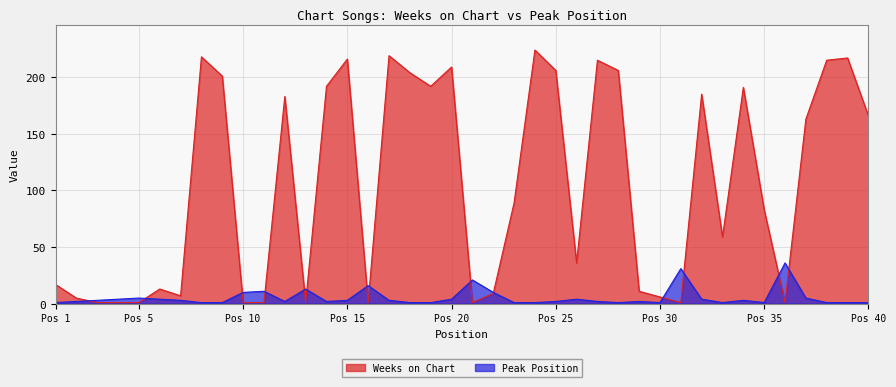

True or false: Weeks on Chart and Peak Position cross at least once.

True